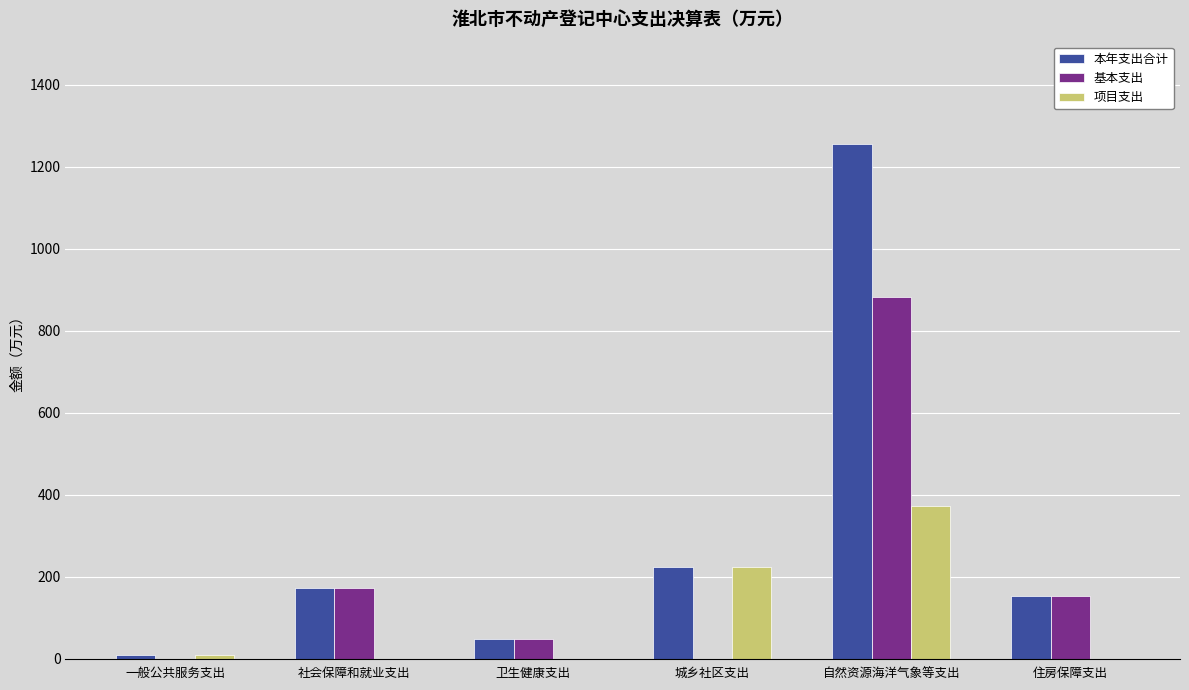

Where is 基本支出 nearest to the value 440?

社会保障和就业支出